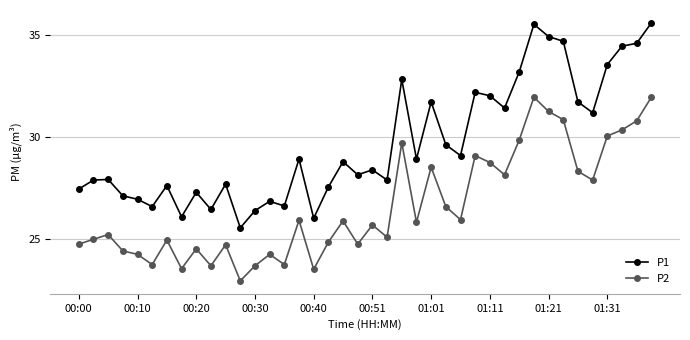

What is the difference between the maximum and second lowest values in the P2 series?

8.4